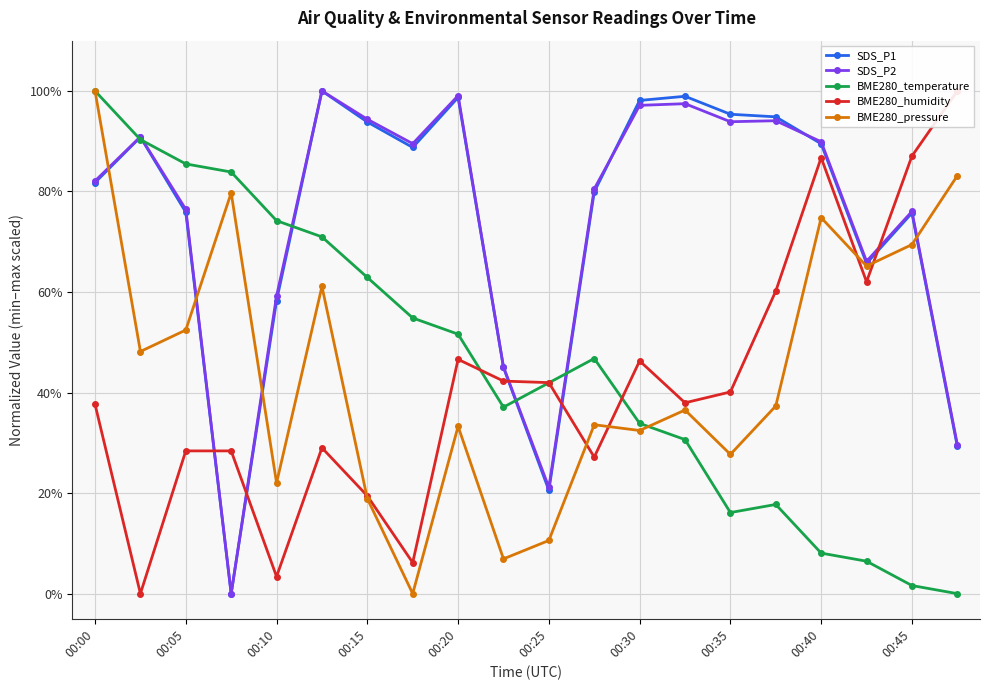

Is the value of BME280_temperature at 00:05 greater than the value of BME280_pressure at 00:35?

Yes